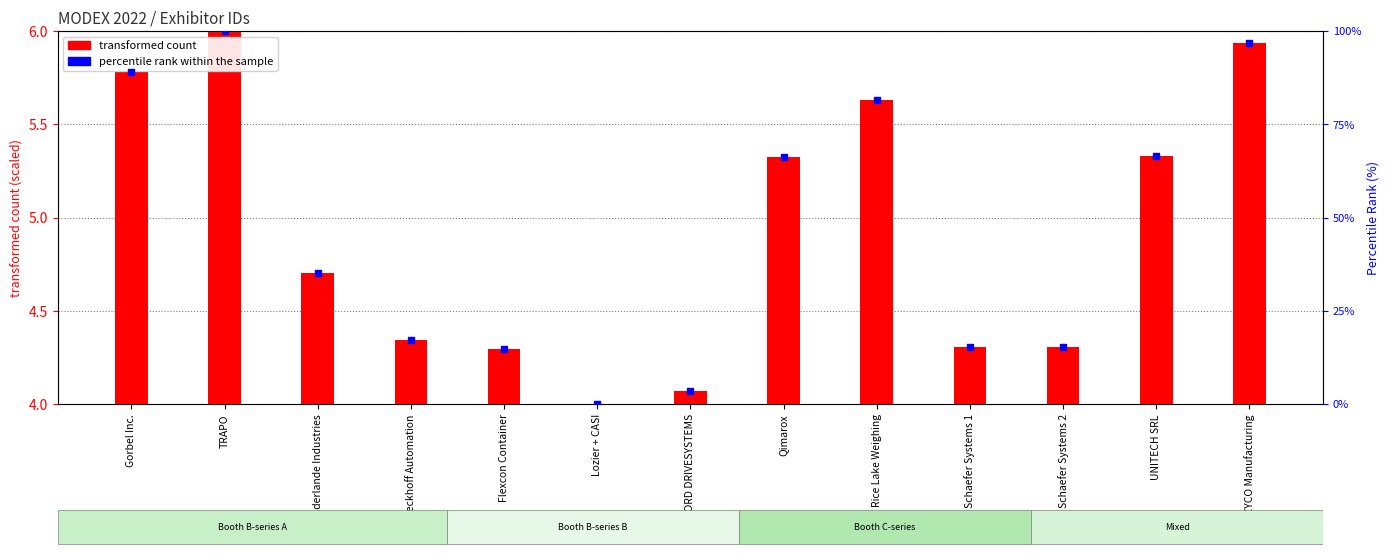

Between UNITECH SRL and Beckhoff Automation, which is larger?

UNITECH SRL